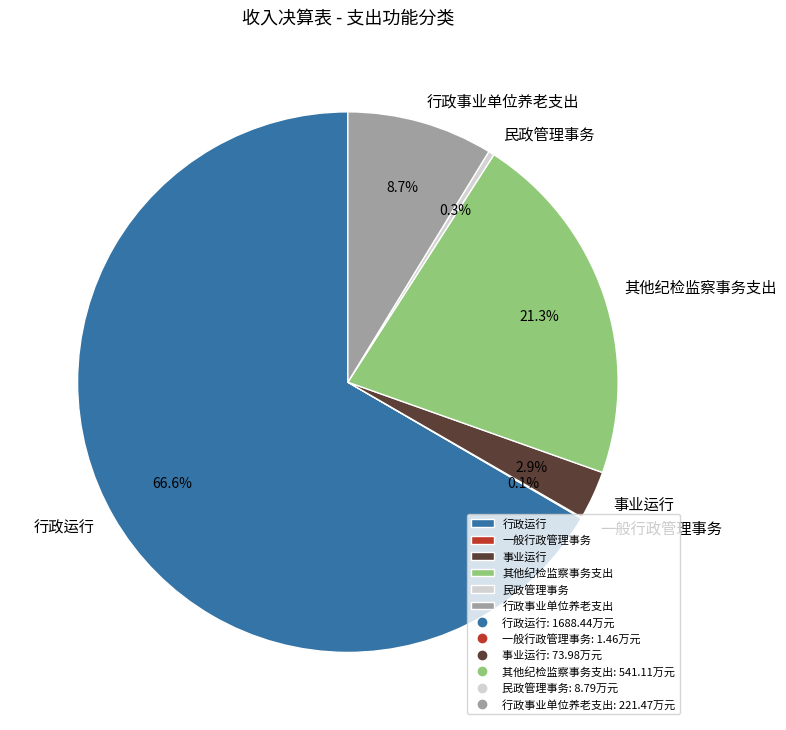

Do 行政事业单位养老支出 and 其他纪检监察事务支出 together represent more than half of the pie?

No